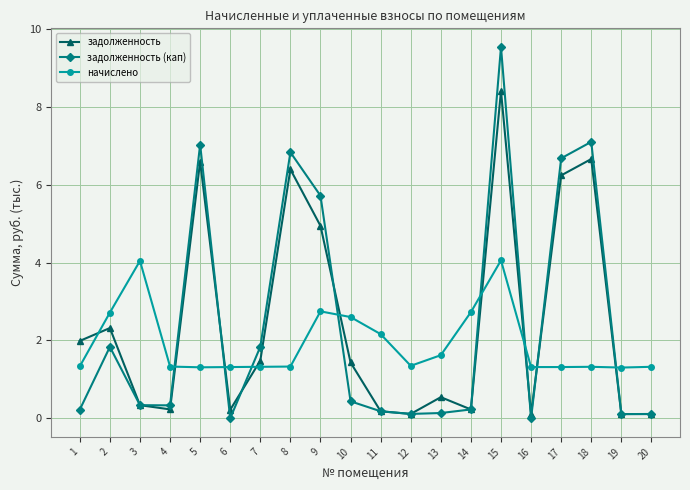

Read the начислено value at 8.

1.3